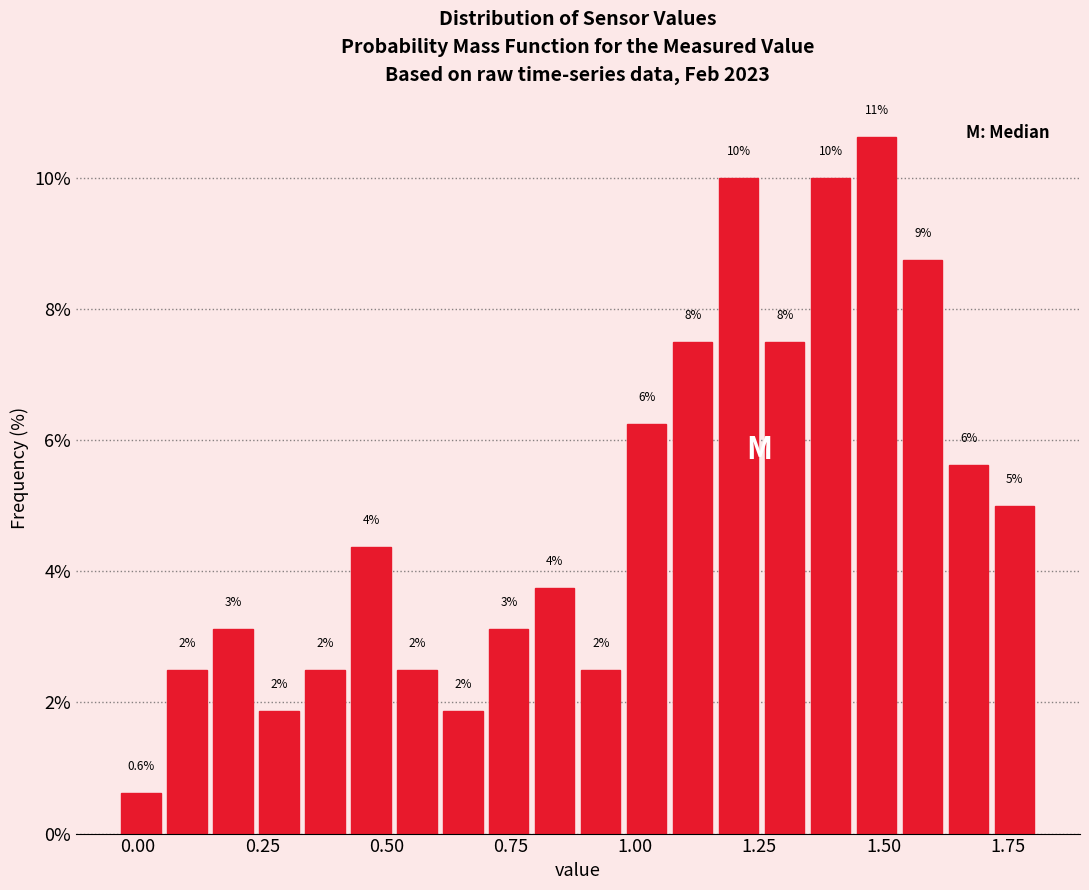

Around what value on the x-axis is the tallest bar? Give the approximate position of its centre, as read against the axis.

1.50